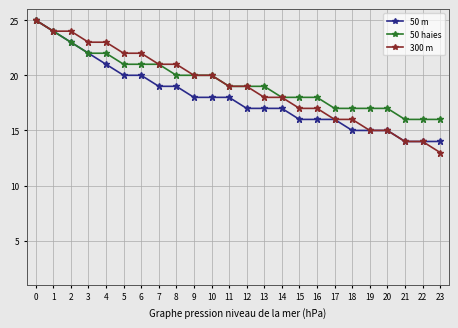

Does the chart display data point markers on the line(s)?

Yes